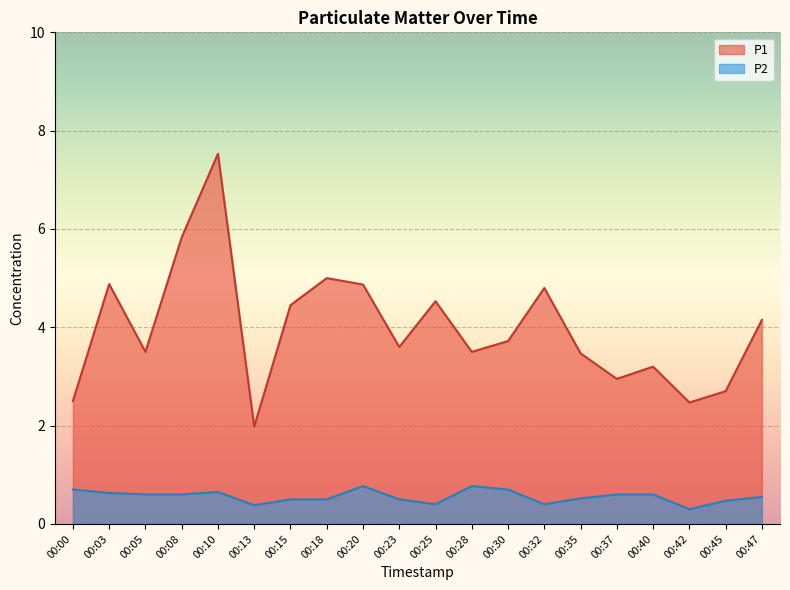

Which series has the largest total across all categories?

P1